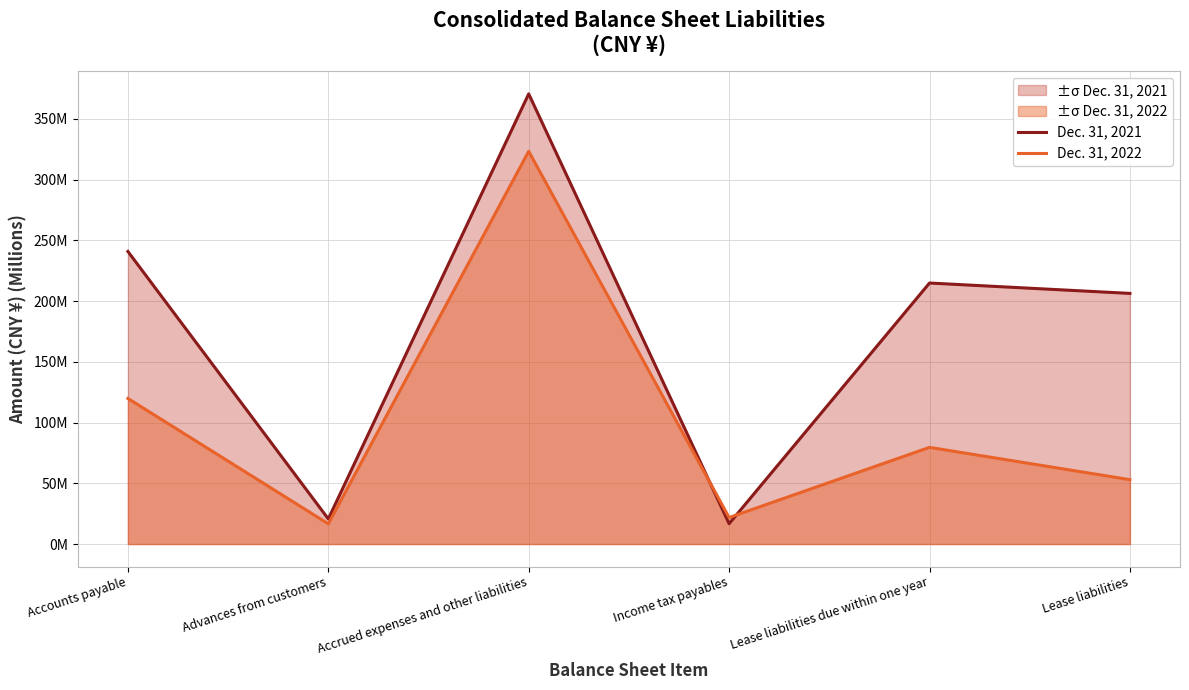

How many interior local valleys does the Dec. 31, 2022 series have?

2